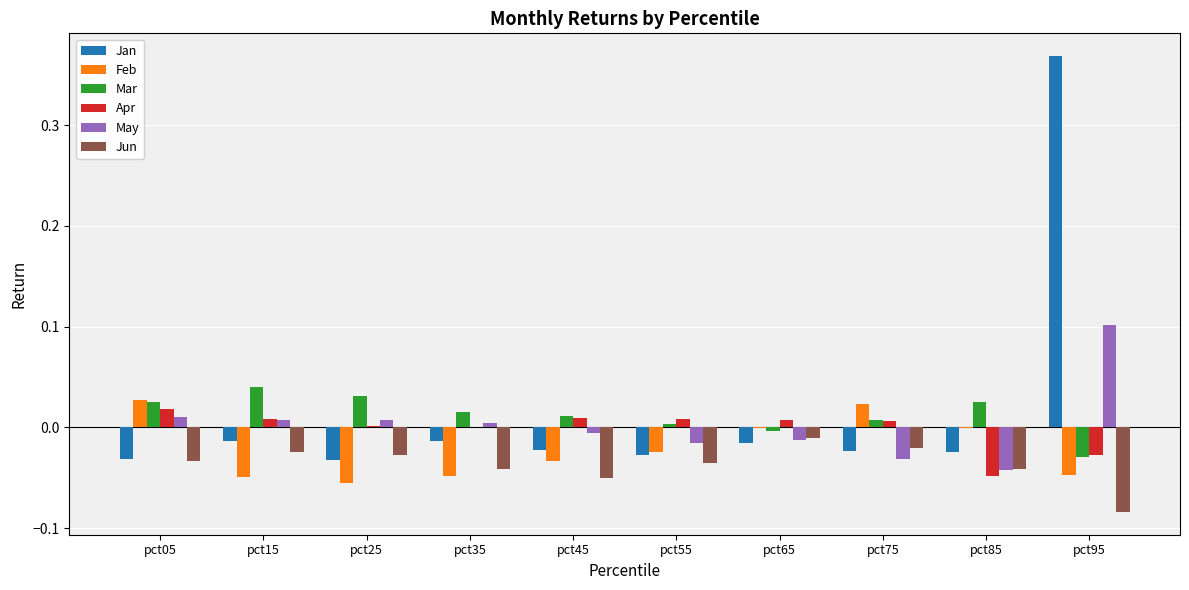

Is it true that Mar equals -0.0 at pct65?

True